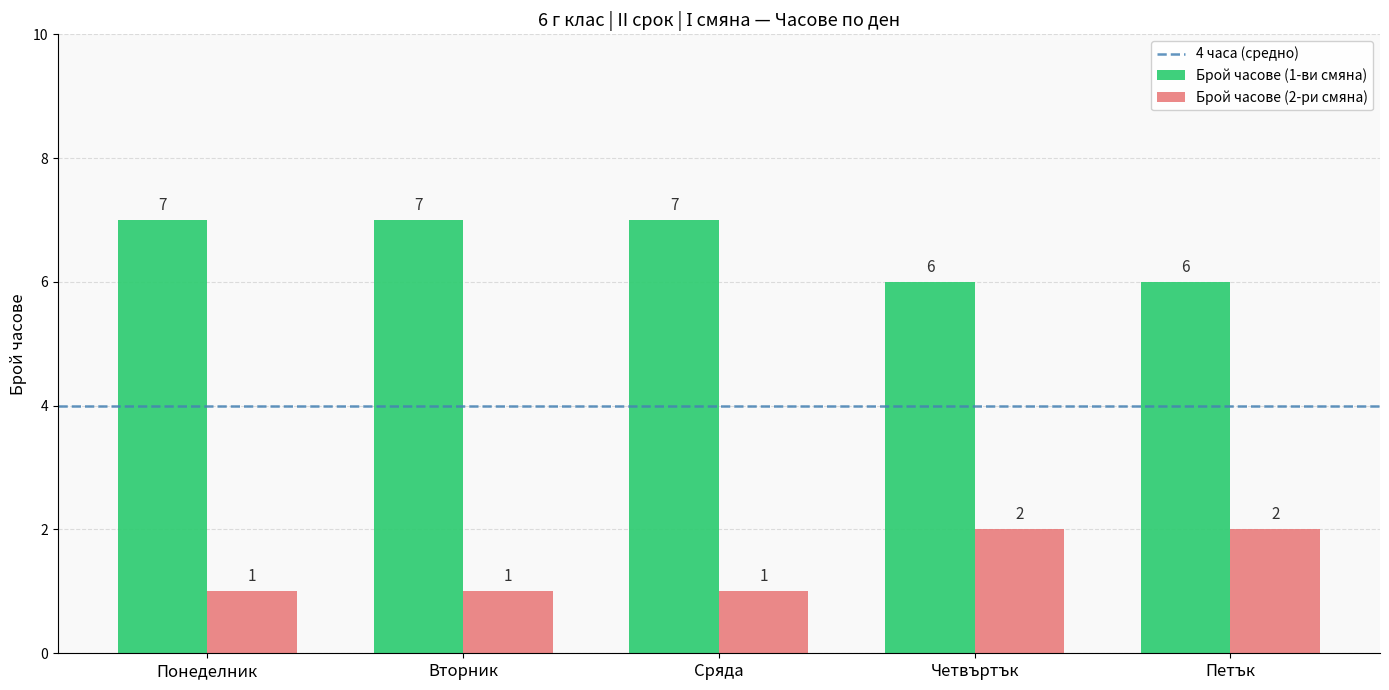

What is the sum of all Брой часове (1-ви смяна) values?

33